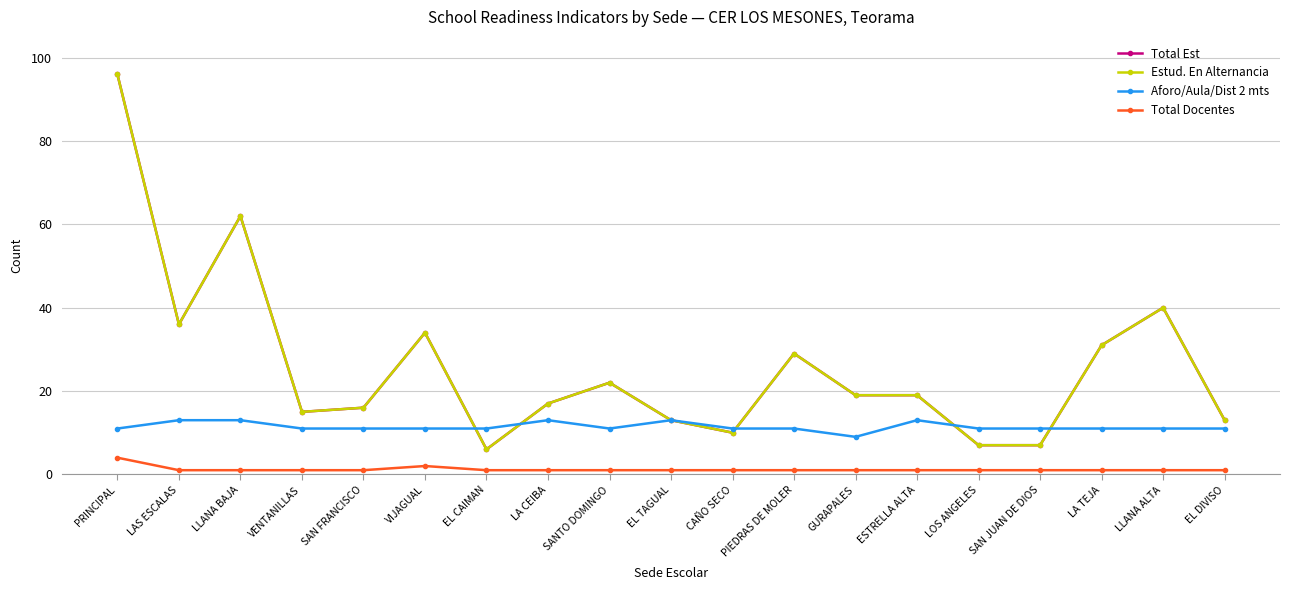

True or false: Total Est and Estud. En Alternancia intersect in this chart.

False